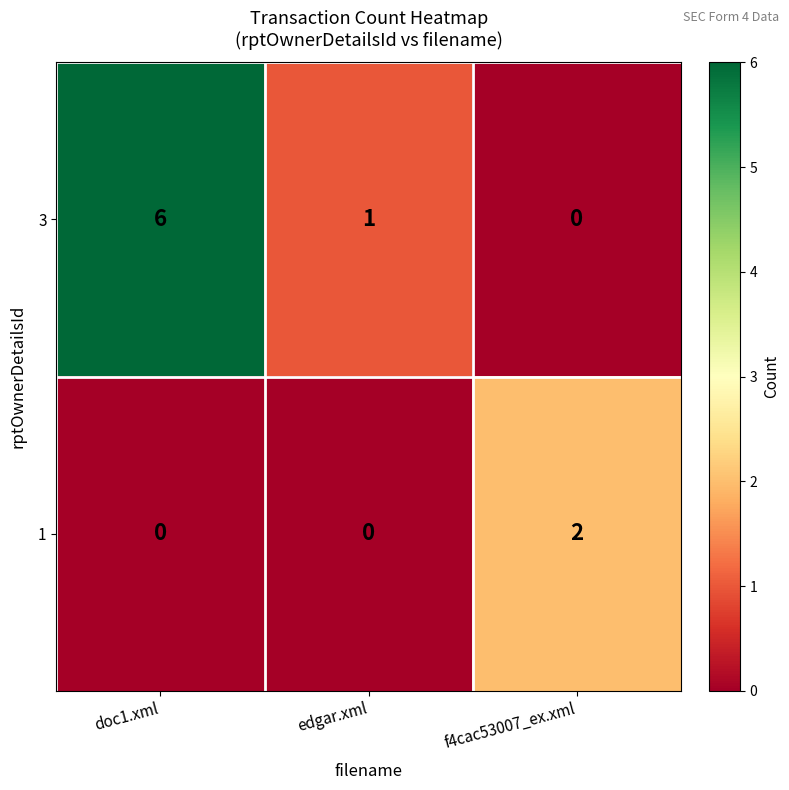

Count the number of categories in the chart.

3